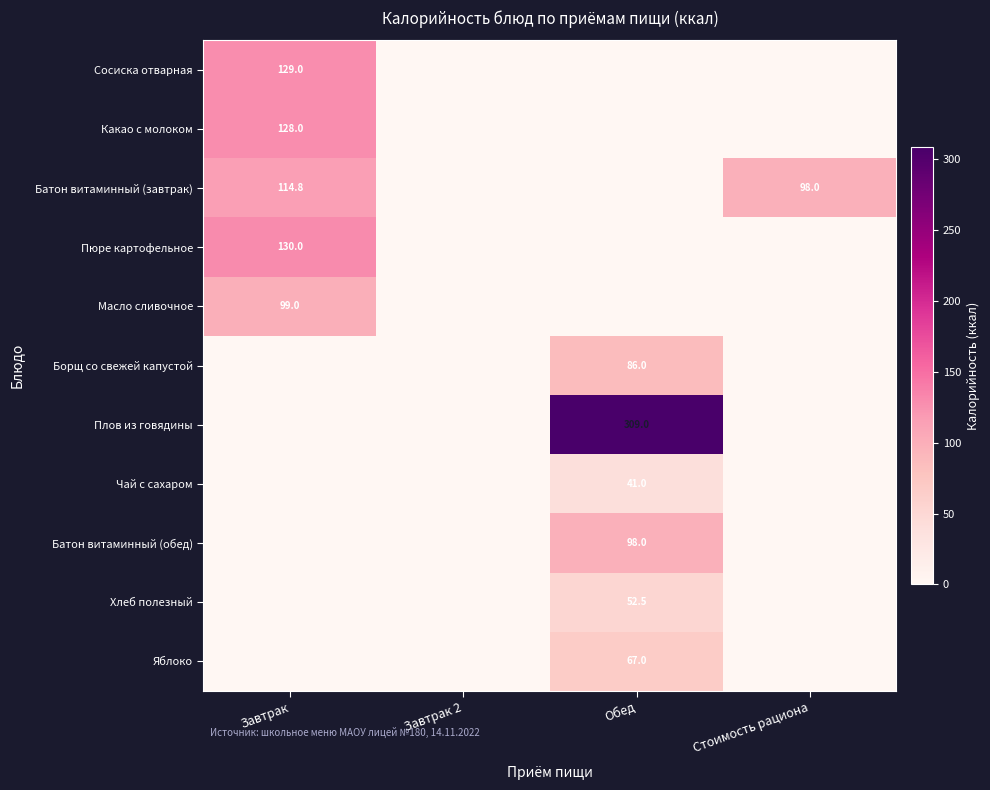

Is the value of Сосиска отварная at Завтрак greater than the value of Батон витаминный (завтрак) at Обед?

Yes